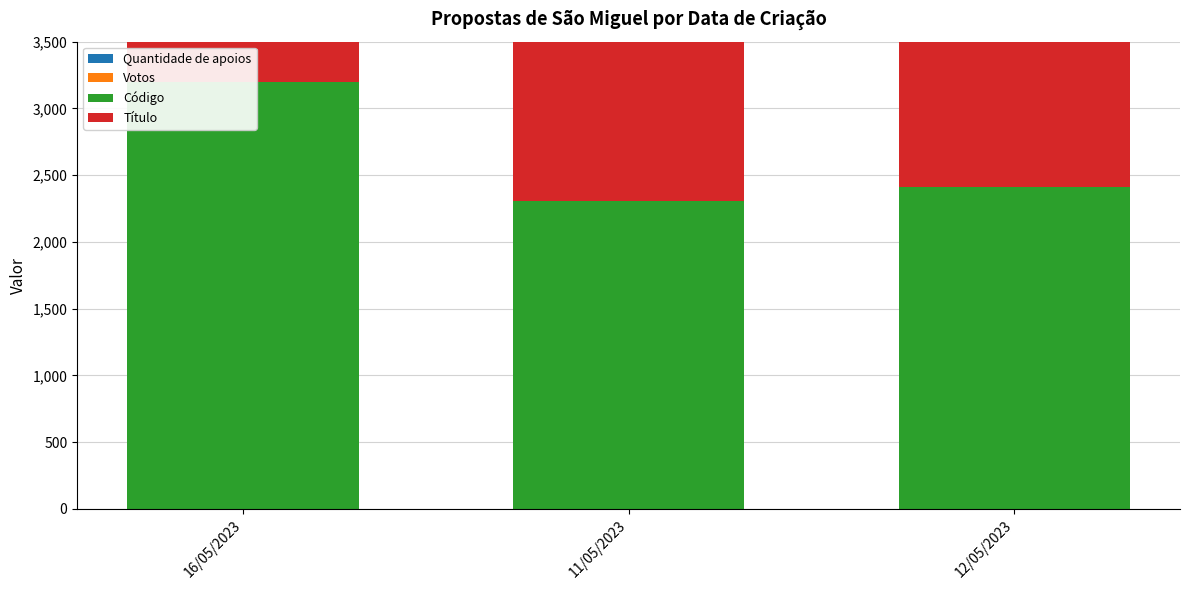

List the series in order of their peak value, highest first.

Código, Título, Quantidade de apoios, Votos